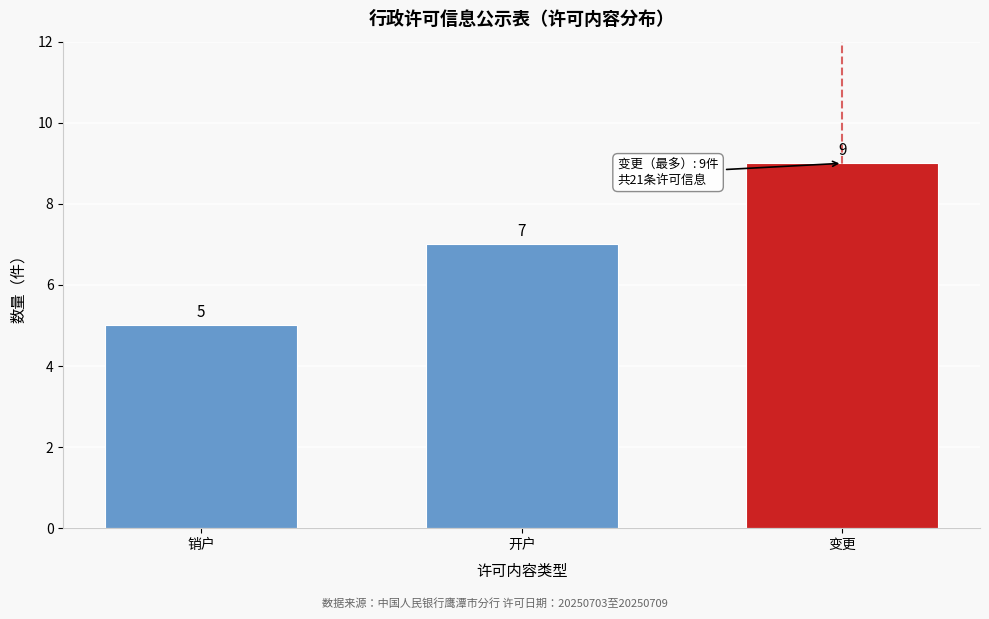

Reading left to right, list all the values displayed in this chart.

5	7	9